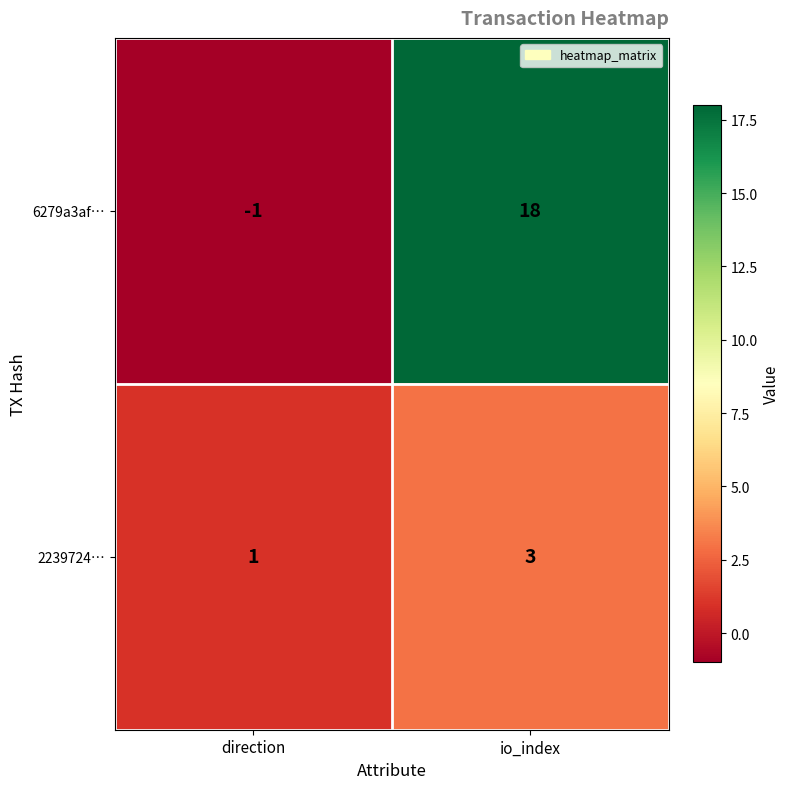

Reading right to left, list all the values displayed in this chart.

6279a3af…: 18	-1
2239724…: 3	1